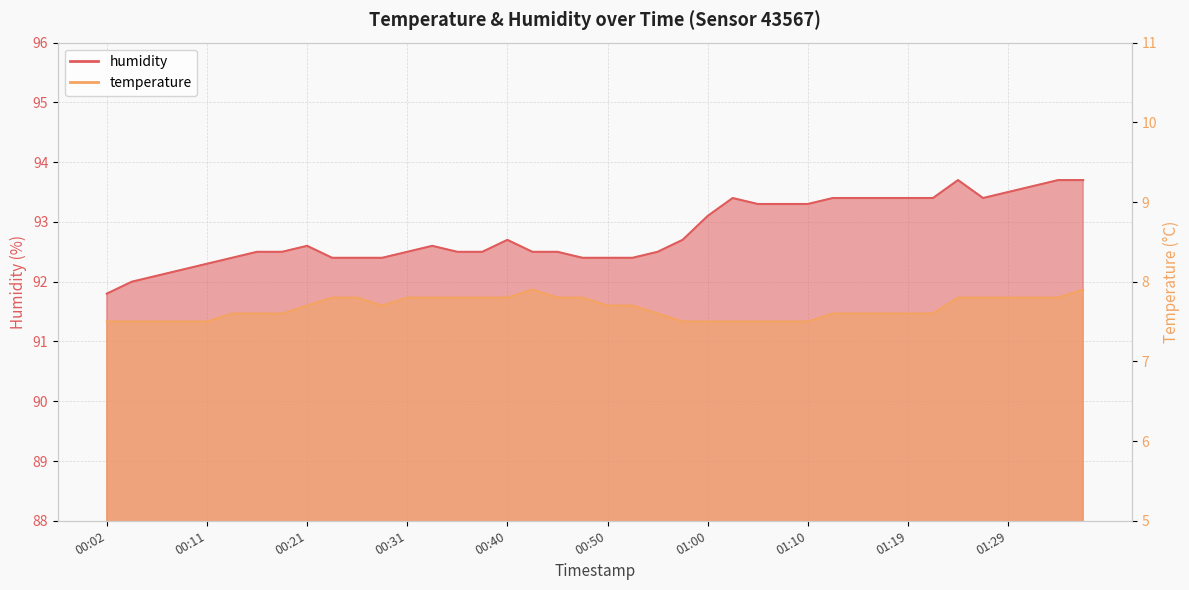

Which series has the widest spread of values?

humidity